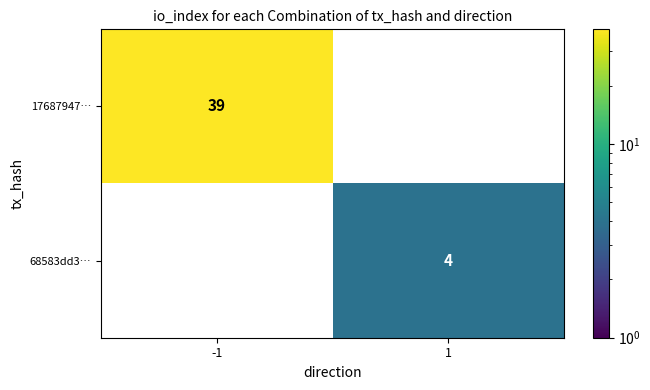

Which has a higher value, 1 or -1?

-1